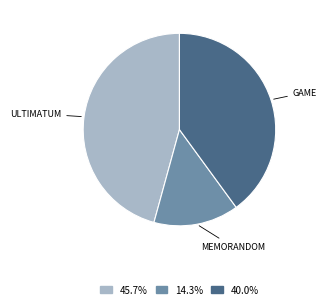

Does any single category account for the majority?

No